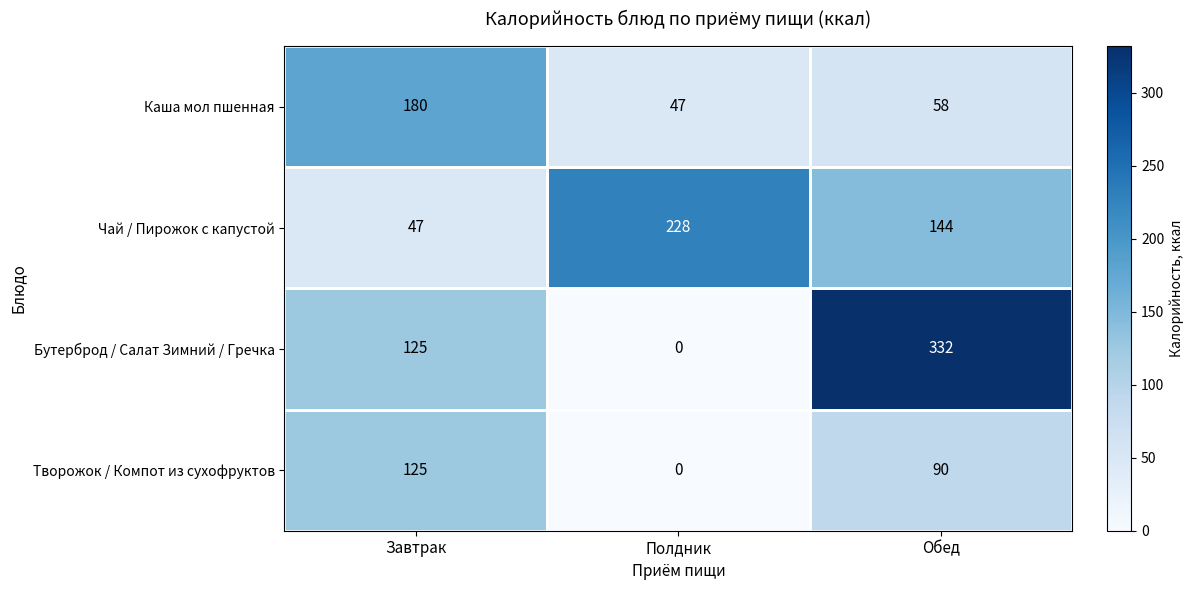

What is the total value across all series at Завтрак?

477